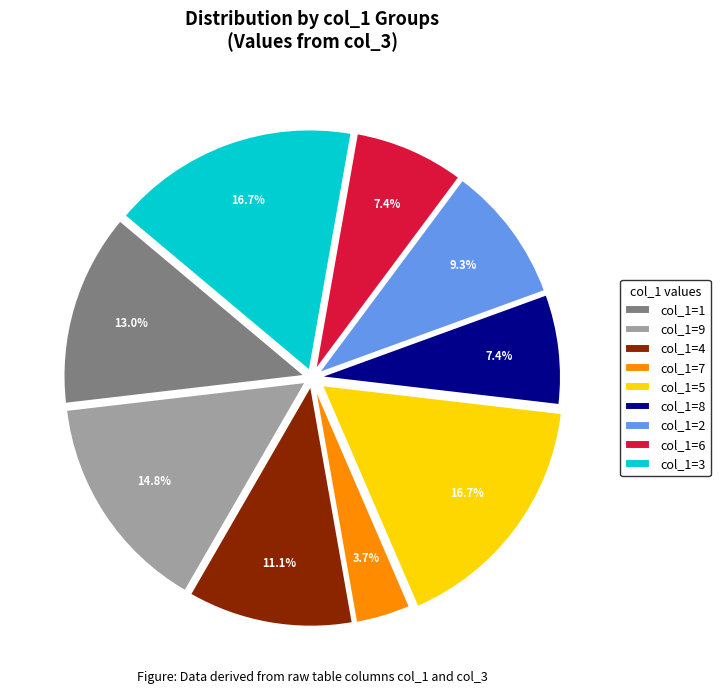

What is the smallest slice in the pie chart?

col_1=7